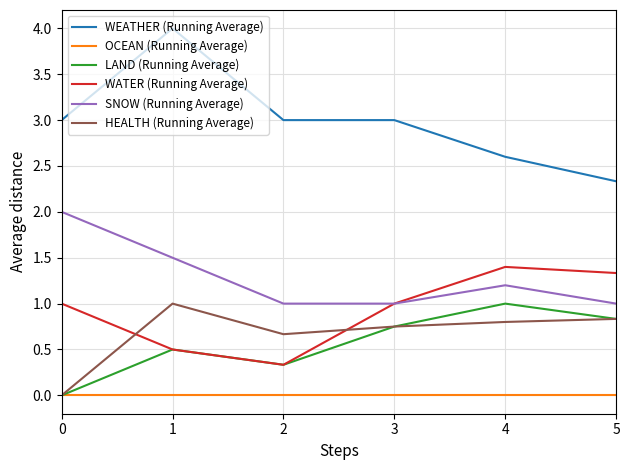

Is the value of OCEAN (Running Average) at 4 greater than the value of WEATHER (Running Average) at 2?

No